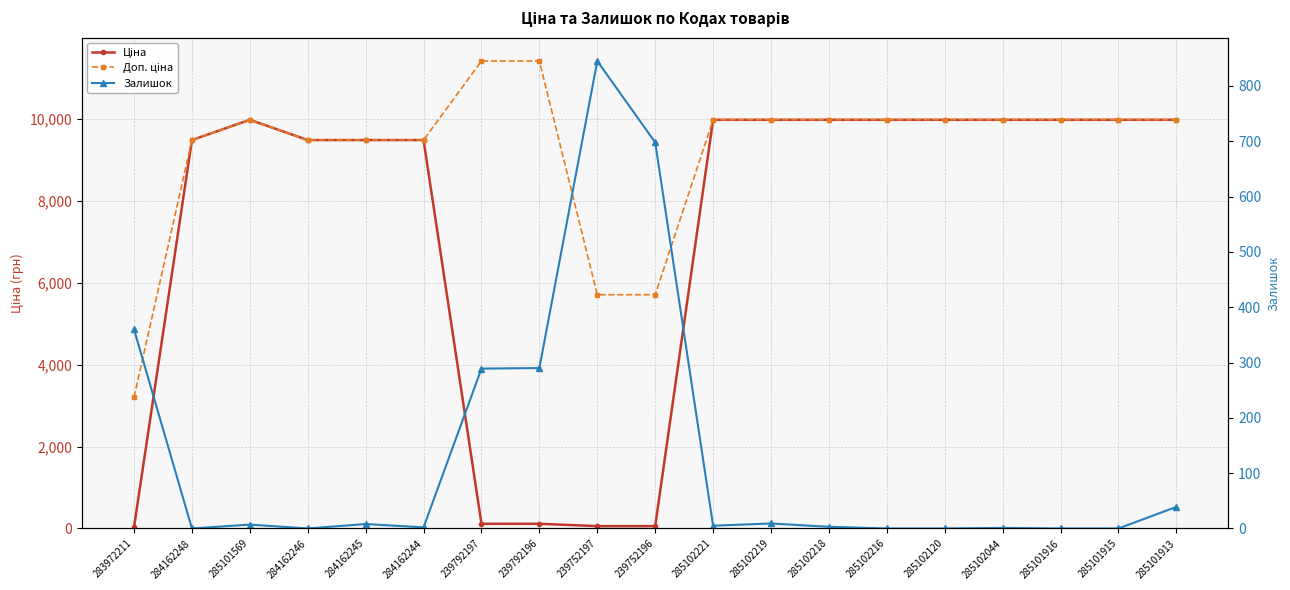

At which label is Ціна closest to 5003?

284162248